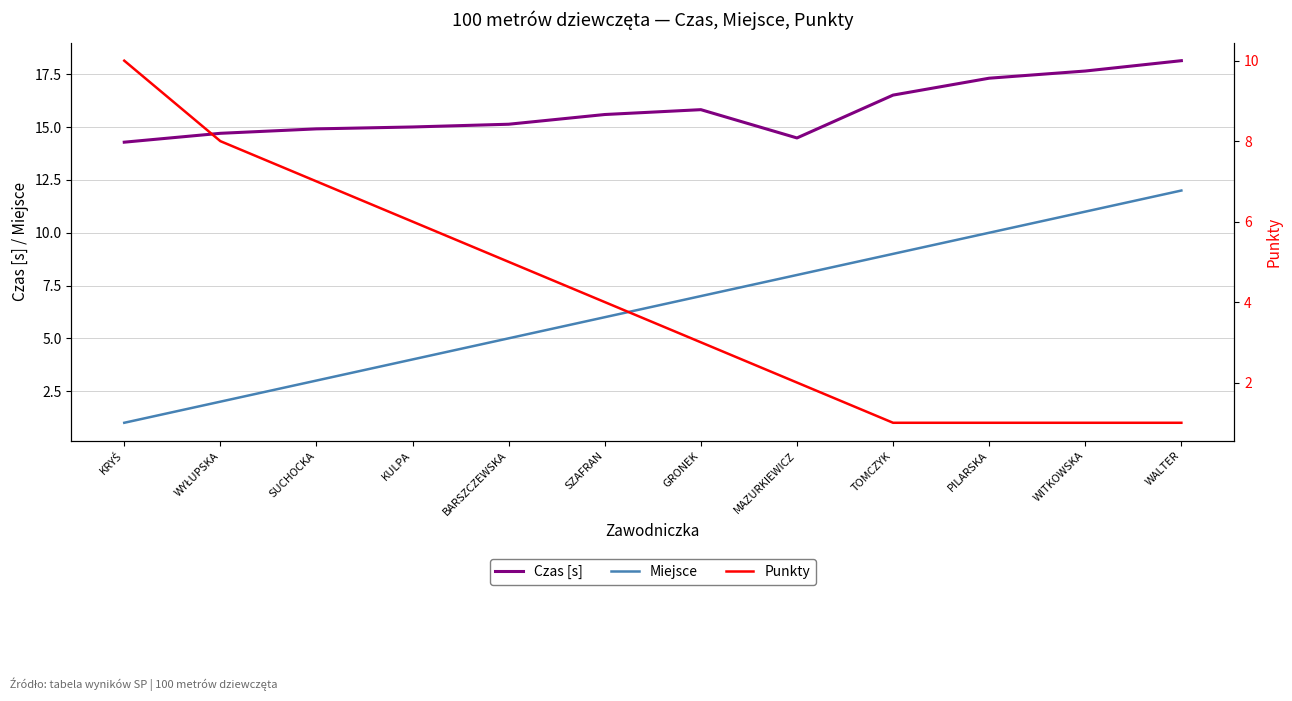

What is the maximum value for Czas [s]?

18.1